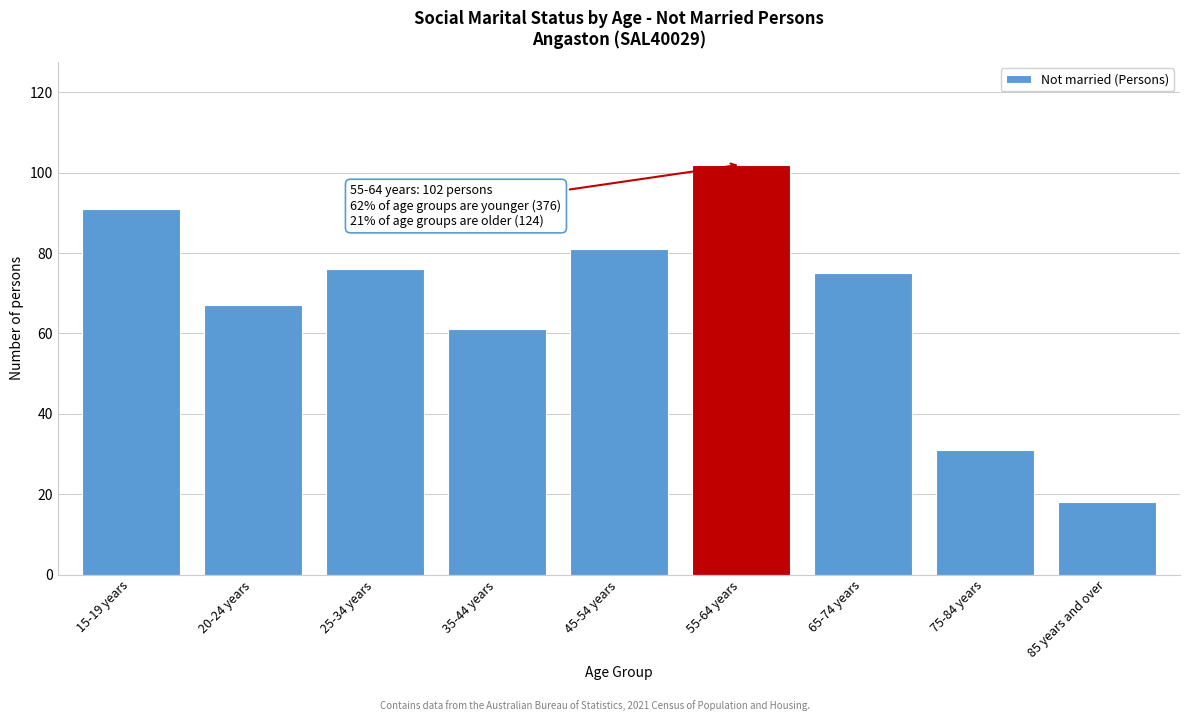

Reading left to right, what are all the values shown in this chart?

91	67	76	61	81	102	75	31	18